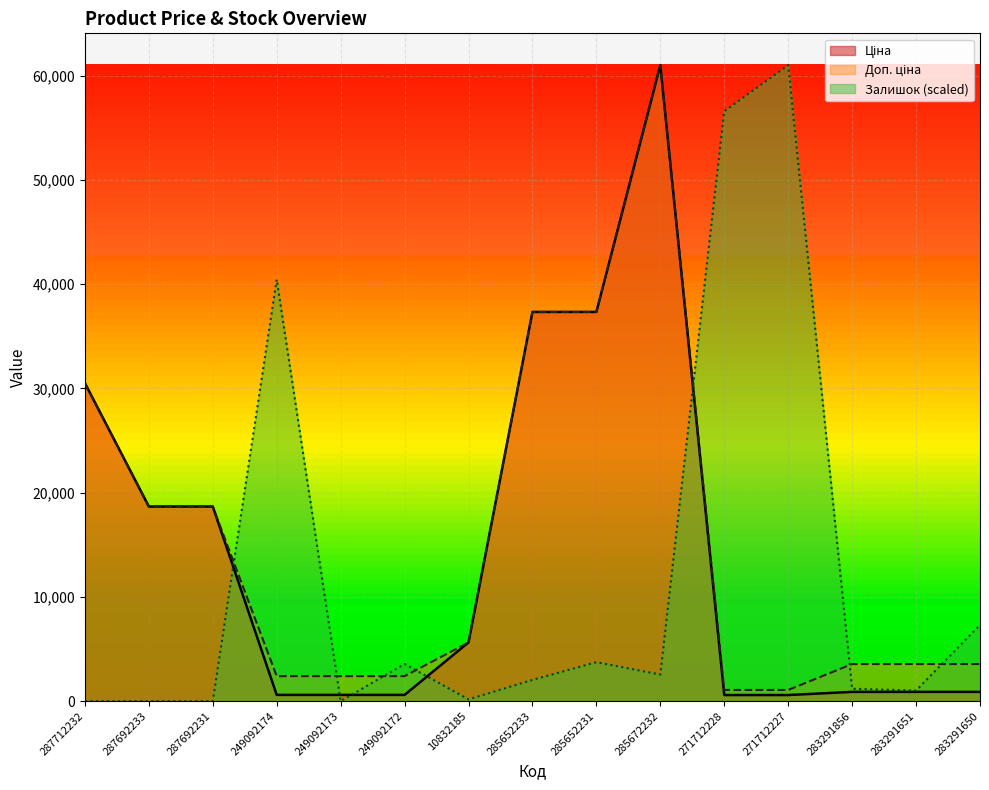

Where is the first local minimum for Залишок?

249092173